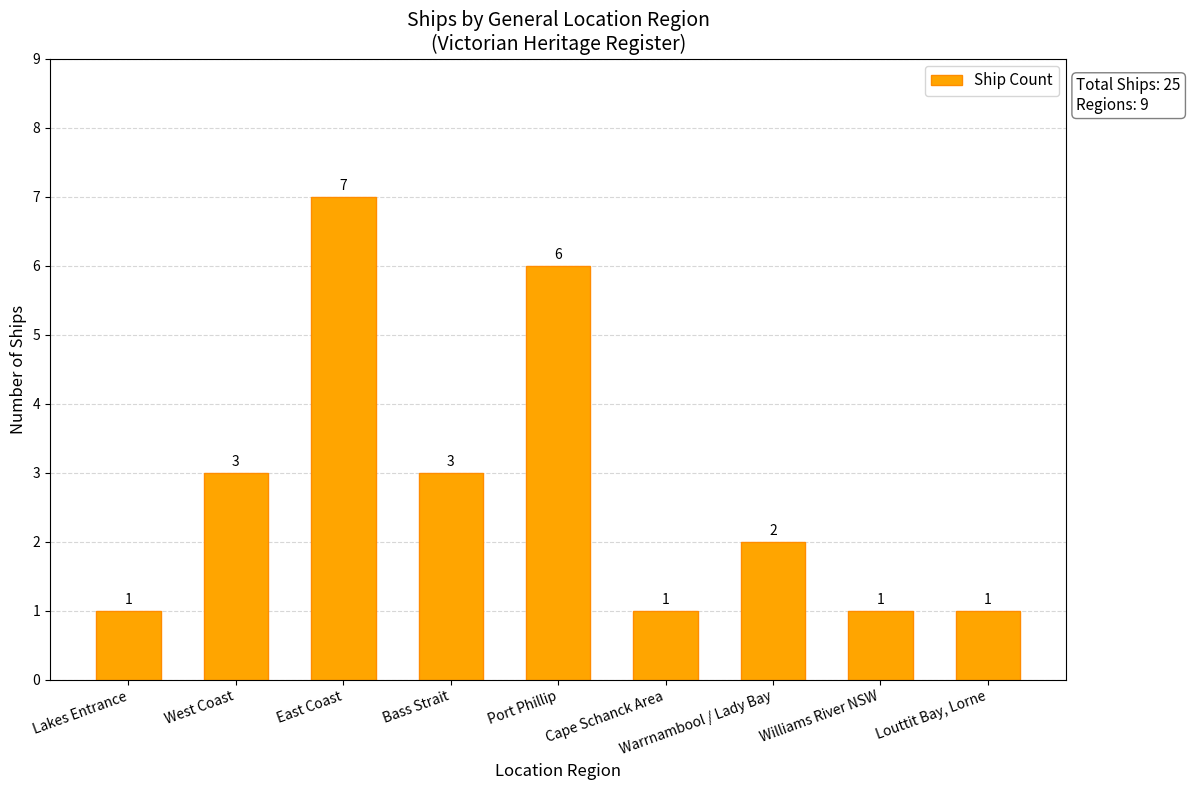

How many data points does each series have?

9